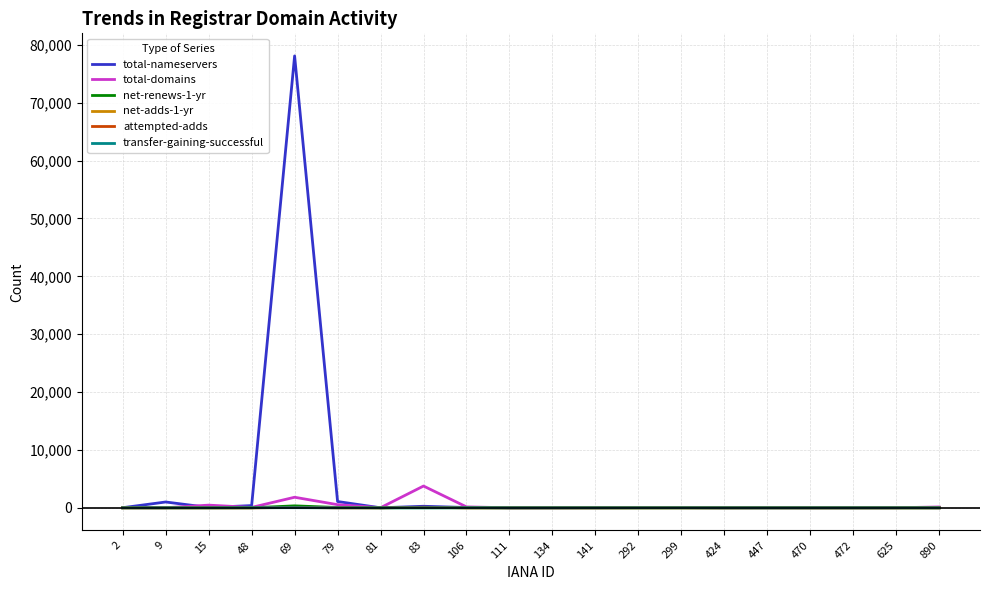

Which series has the largest range (max minus min)?

total-nameservers